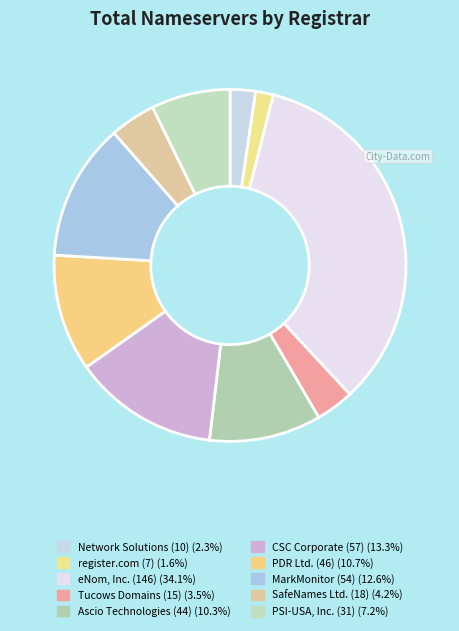

Count the number of slices in the pie.

10